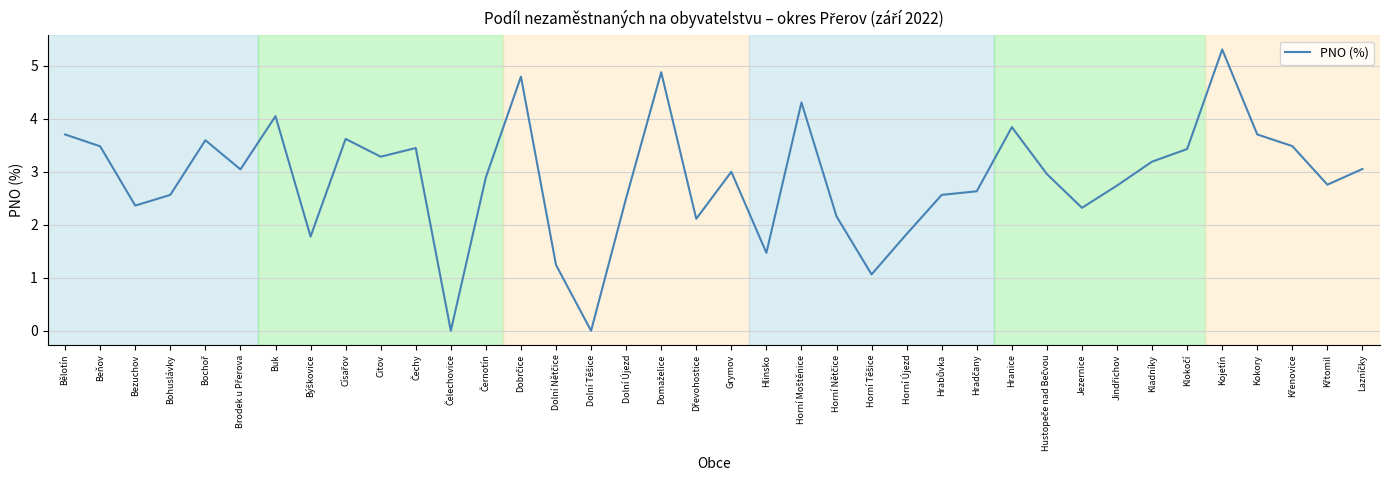

At which category does the chart reach its peak across all series?

Kojetín